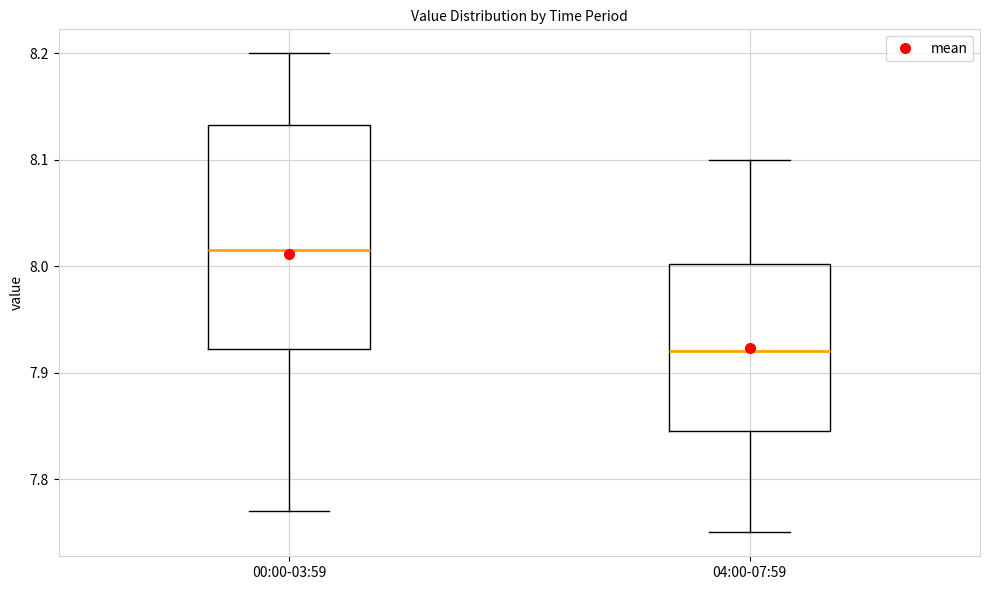

Reading left to right, transcribe this box plot: for each box, give where its median line is, the range the box spans, and where its two whiskers end, as read against the y-axis. The values are not printed on the chart, so give them approximately, as read against the axis.

00:00-03:59: median 8.02, box 7.92 to 8.13, whiskers 7.77 to 8.20
04:00-07:59: median 7.92, box 7.85 to 8.00, whiskers 7.75 to 8.10